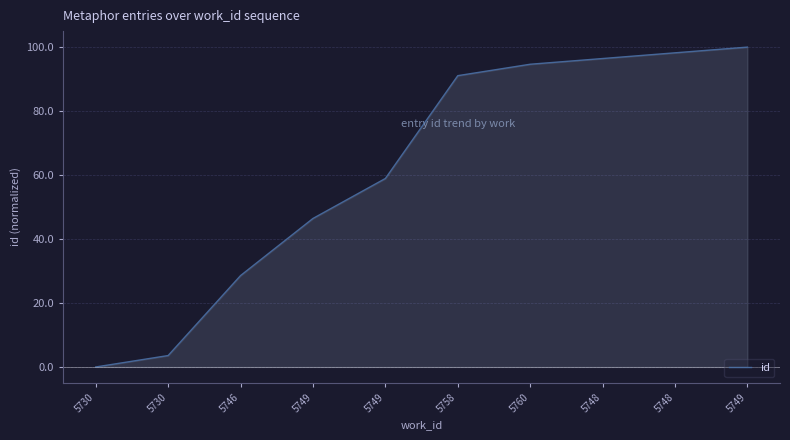

Approximately how many times larger is the value at 5749 compared to 5748?

0.5